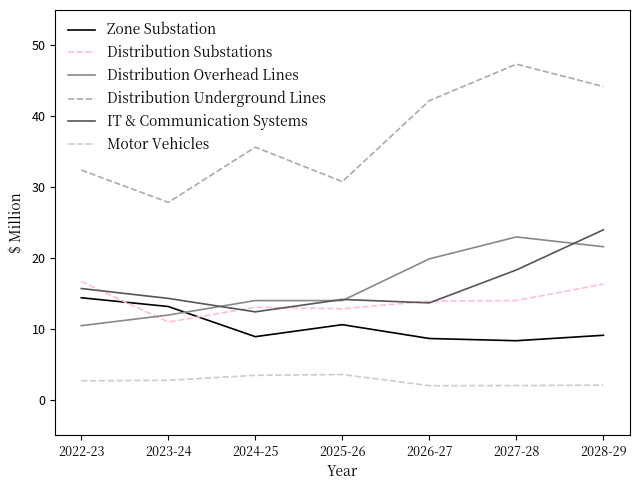

At which label does Distribution Underground Lines first exceed 35?

2024-25